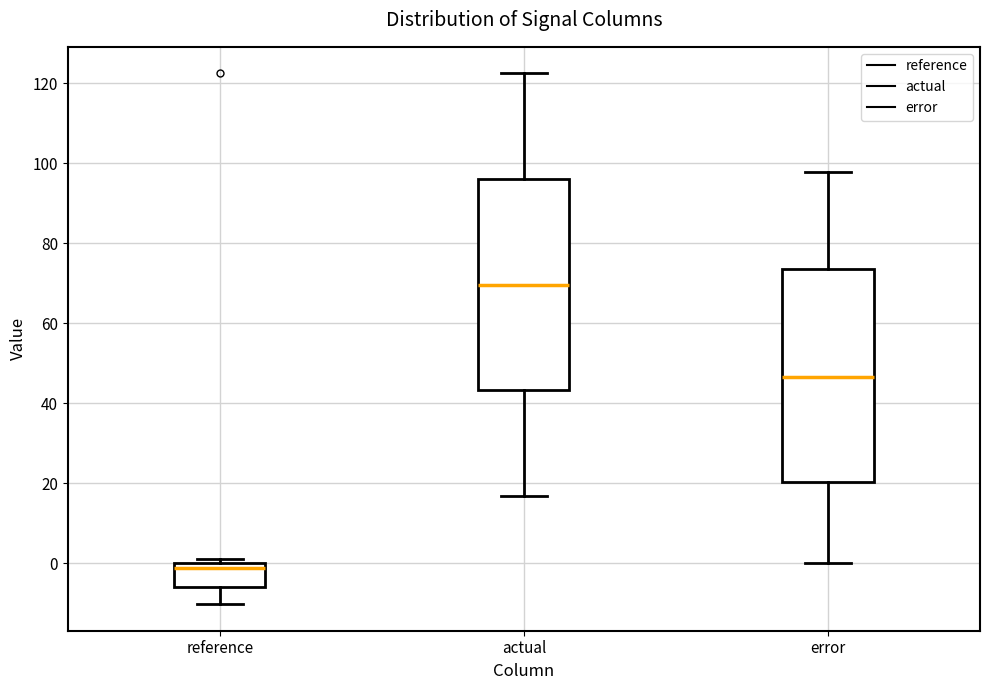

Reading left to right, read every box against the y-axis: the position of its median line, the range the box covers, and the ends of its whiskers. The values are not printed on the chart, so give them approximately, as read against the axis.

reference: median -2, box -6 to 0, whiskers -10 to 2
actual: median 70, box 44 to 96, whiskers 16 to 122
error: median 46, box 20 to 74, whiskers 0 to 98